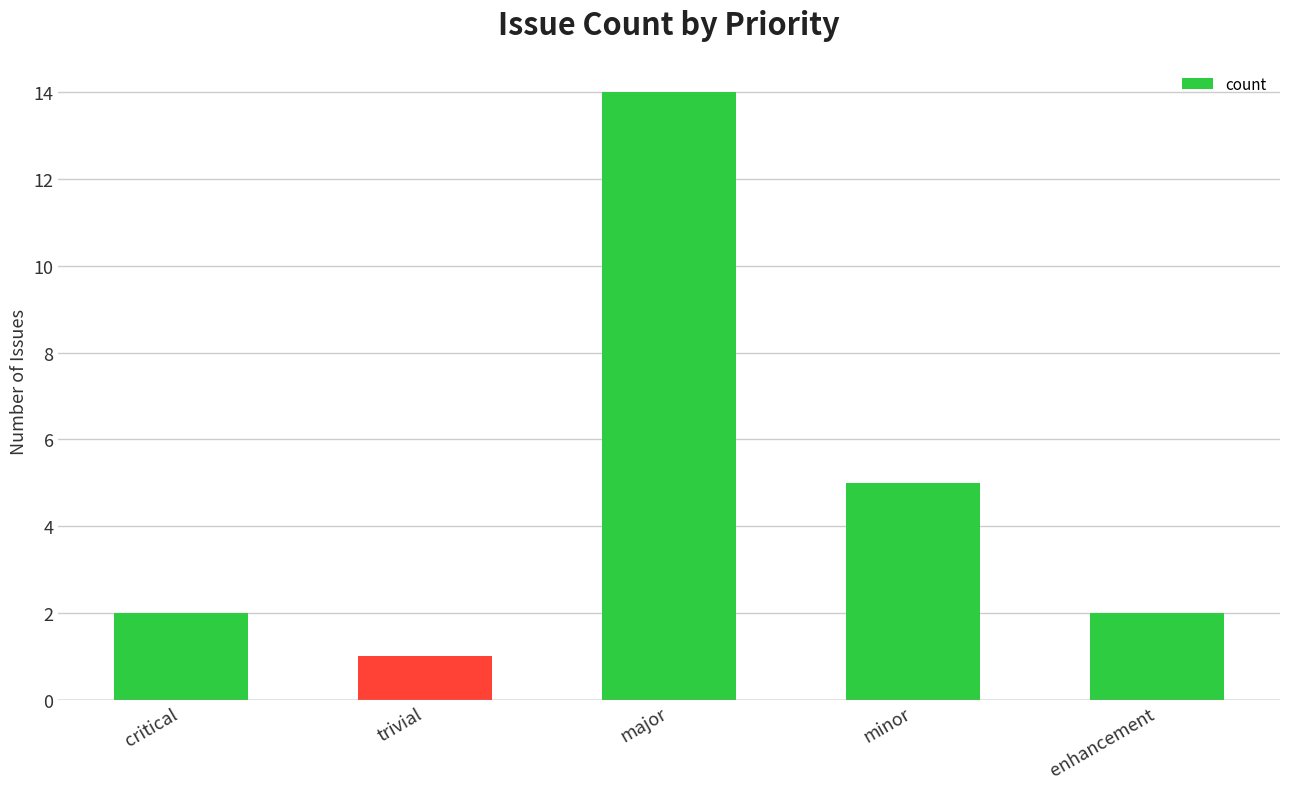

What is the label of the 2nd bar from the right?

minor